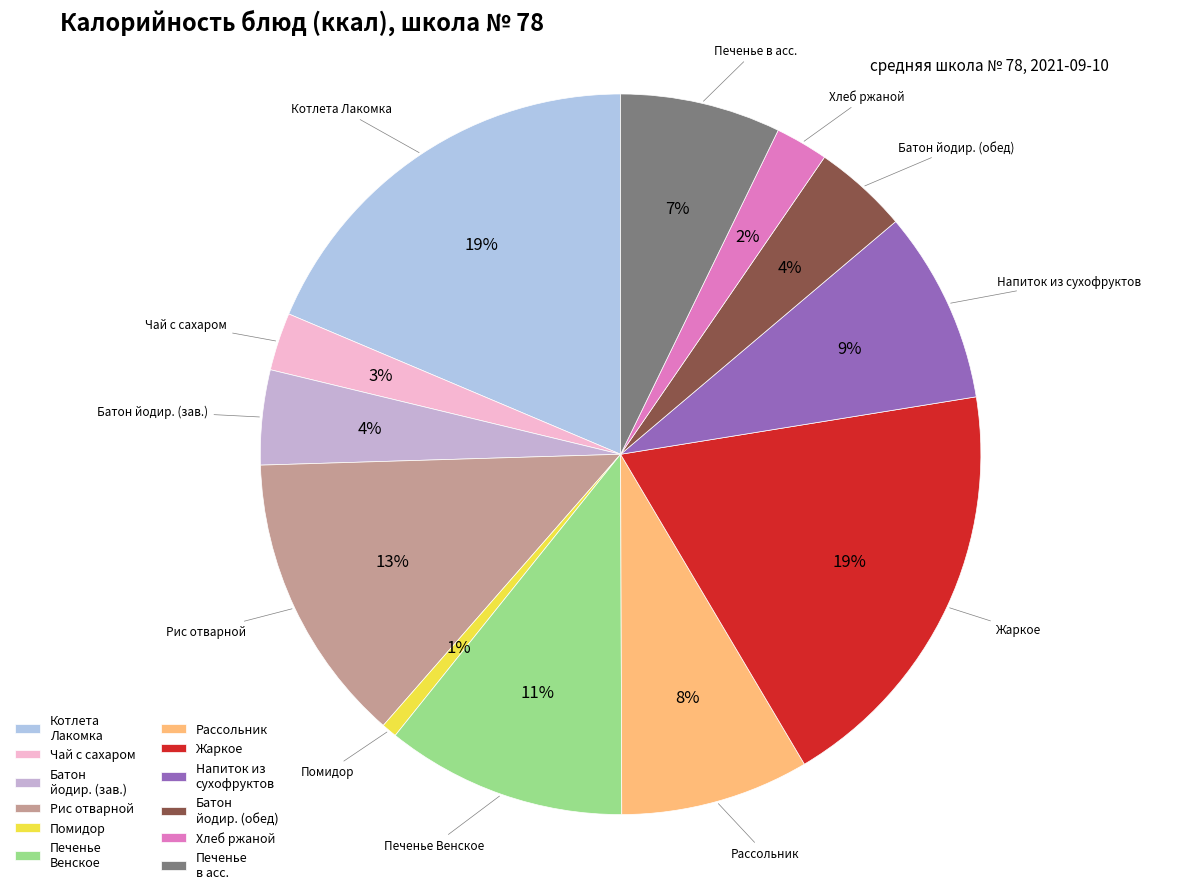

Which category has the smallest portion of the pie?

Помидор